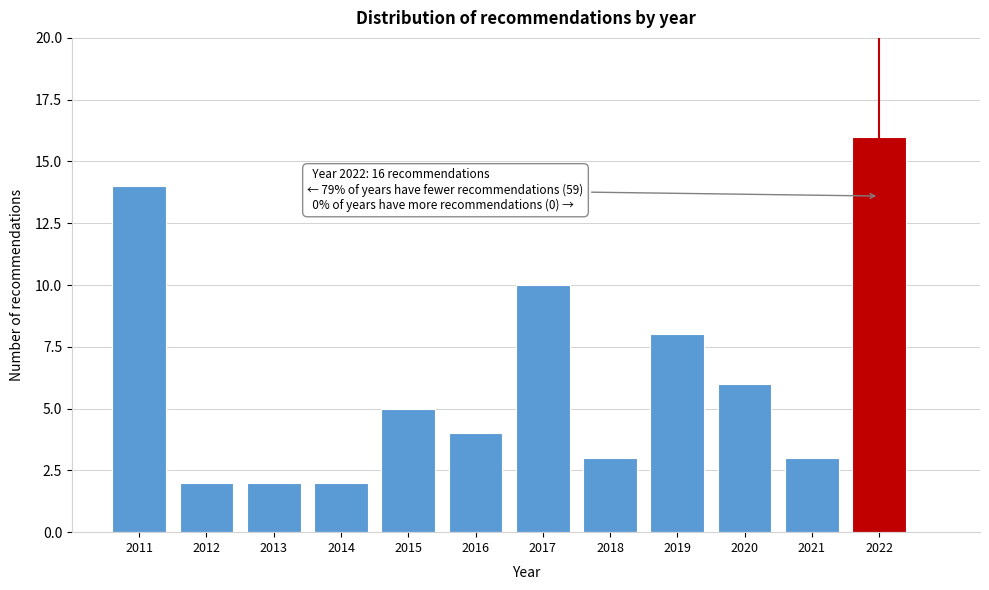

Reading left to right, what are all the values shown in this chart?

2011=14	2012=2	2013=2	2014=2	2015=5	2016=4	2017=10	2018=3	2019=8	2020=6	2021=3	2022=16